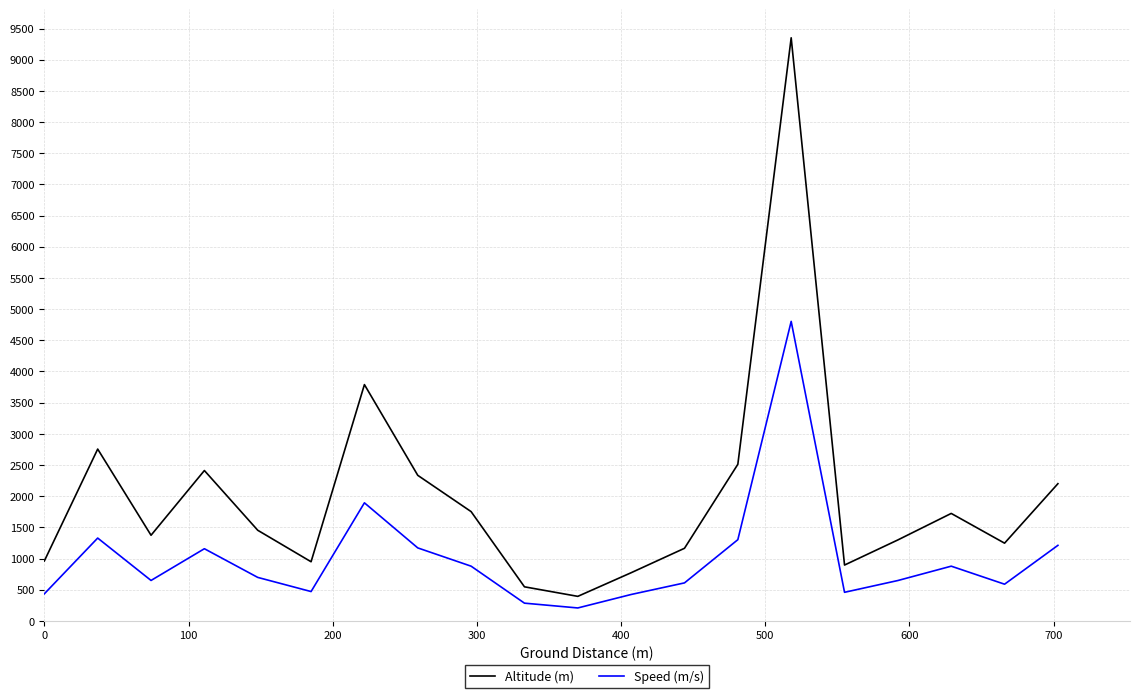

True or false: Speed (m/s) and Altitude (m) cross at least once.

False